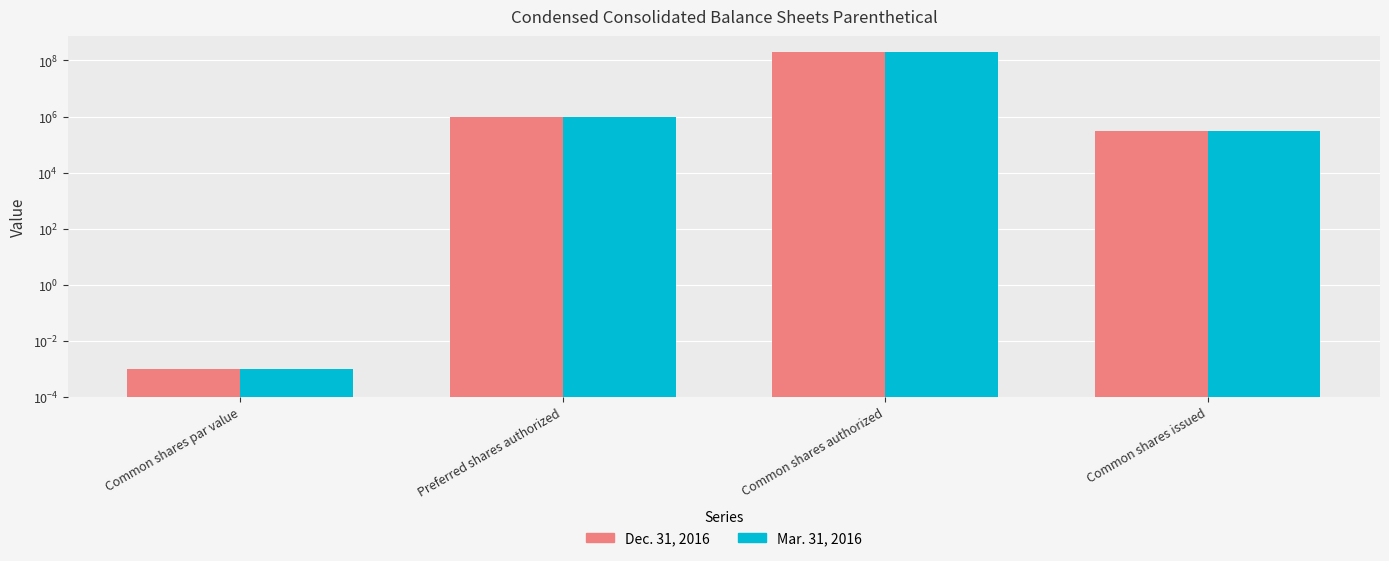

True or false: Dec. 31, 2016 has a value of 117424345.5 at Common shares authorized.

False